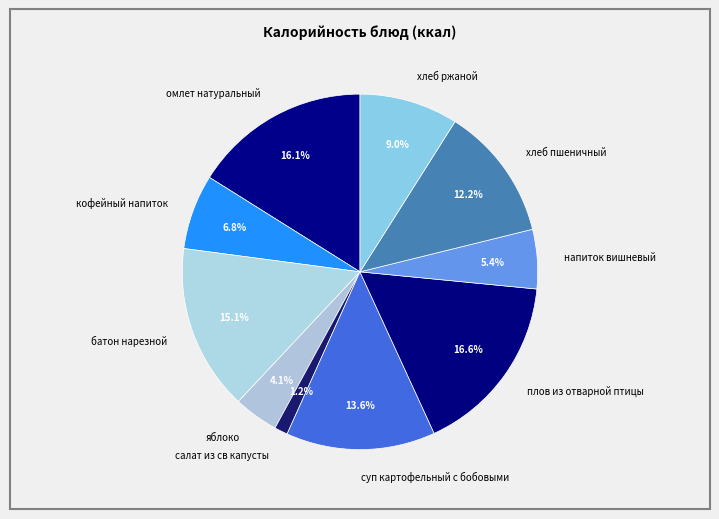

What percentage is the суп картофельный с бобовыми slice, to the nearest percent?

14%